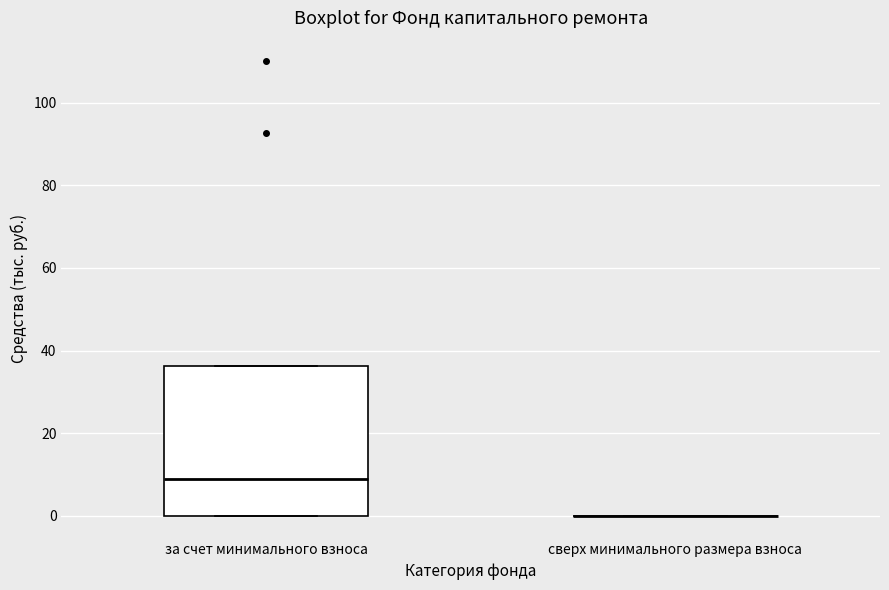

Reading left to right, transcribe this box plot: for each box, give where its median line is, the range the box spans, and where its two whiskers end, as read against the y-axis. The values are not printed on the chart, so give them approximately, as read against the axis.

за счет минимального взноса: median 8, box 0 to 36, whiskers 0 to 36
сверх минимального размера взноса: box collapsed to a line at 0, whiskers 0 to 0